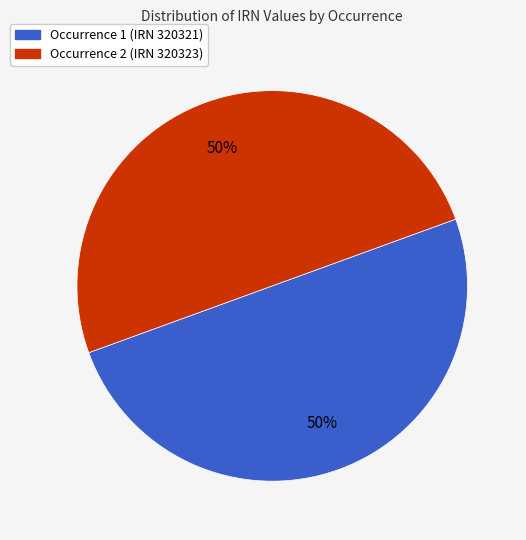

How many segments does this pie chart have?

2